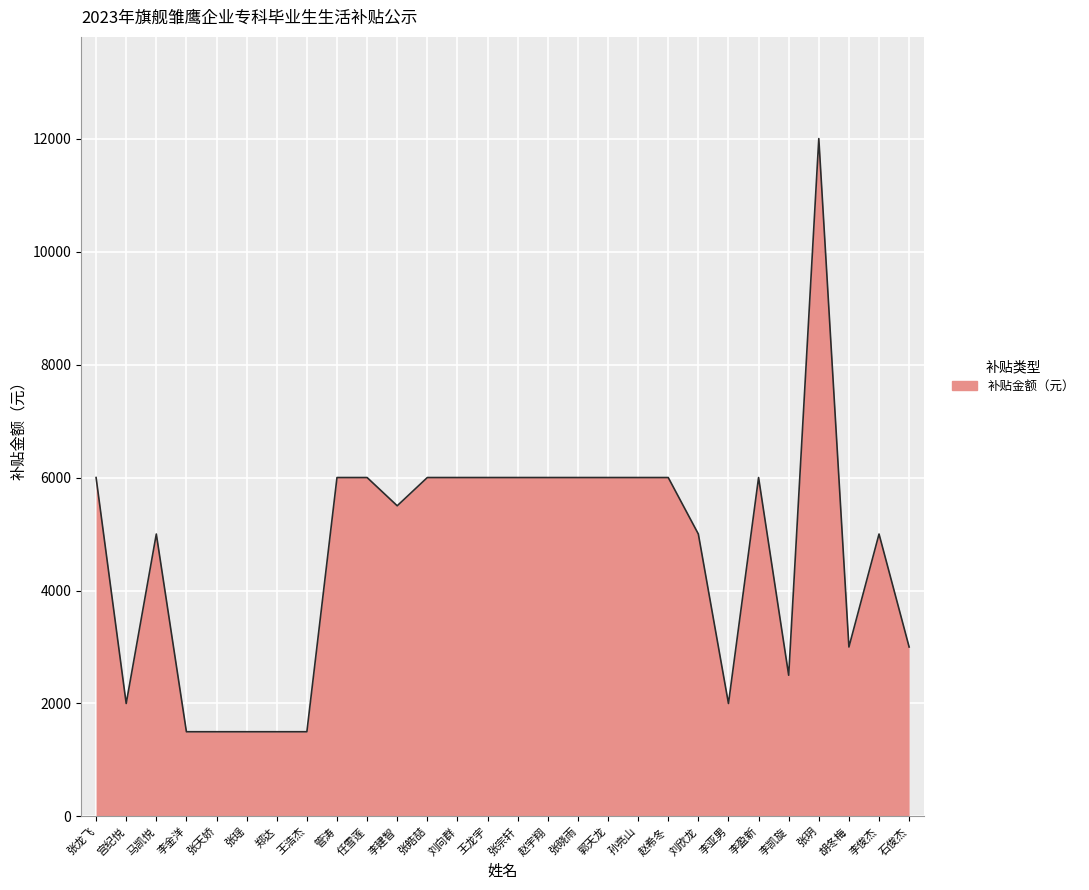

Reading left to right, extract all data points from this chart.

张龙飞=6000	宫纪悦=2000	马凯悦=5000	李金洋=1500	张天娇=1500	张瑶=1500	郑达=1500	王浩杰=1500	管涛=6000	任雪莲=6000	李建智=5500	张皓喆=6000	刘向群=6000	王龙宇=6000	张宗轩=6000	赵宇翔=6000	张晓雨=6000	郭天龙=6000	孙亮山=6000	赵希冬=6000	刘欣龙=5000	李亚男=2000	李盈新=6000	李凯旋=2500	张玥=12000	胡冬梅=3000	李俊杰=5000	石俊杰=3000